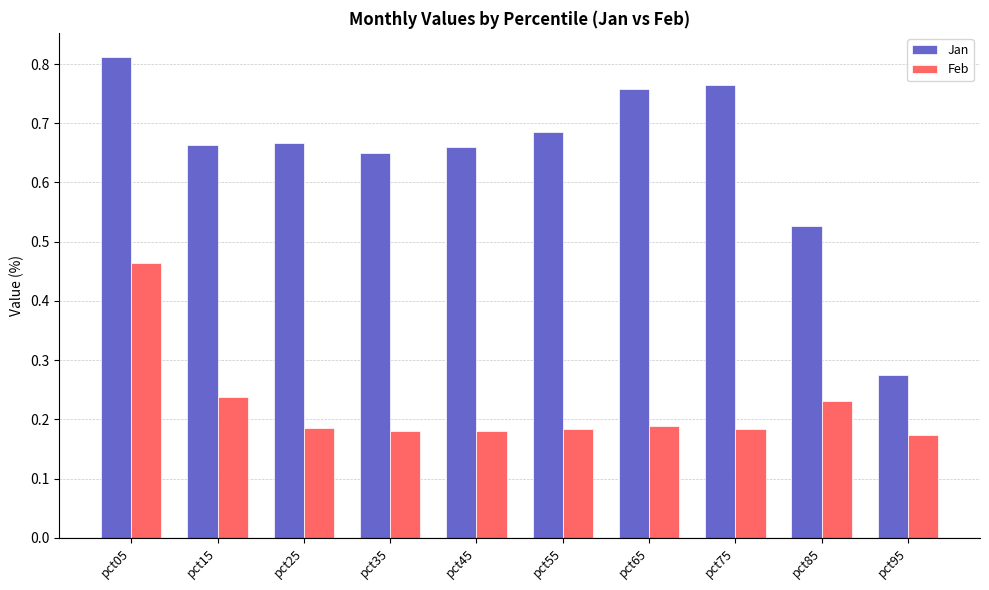

What are all the series names shown in the legend?

Jan, Feb